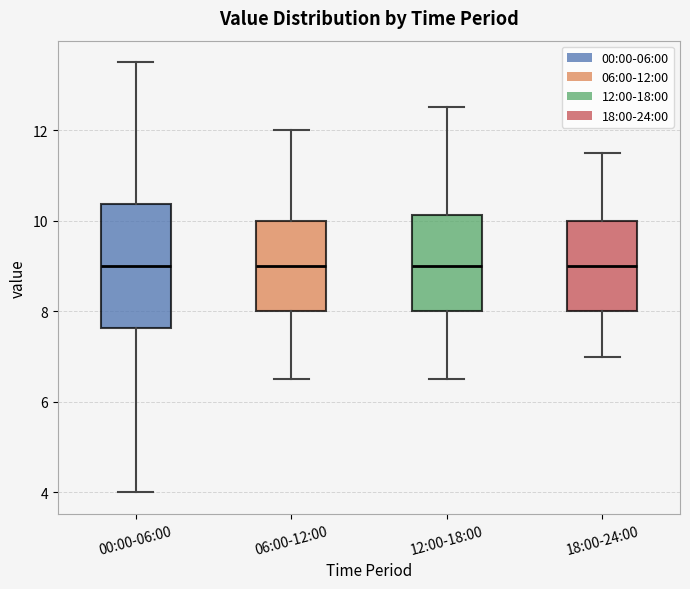

Which box is the tallest, from its lower edge to its upper edge?

00:00-06:00